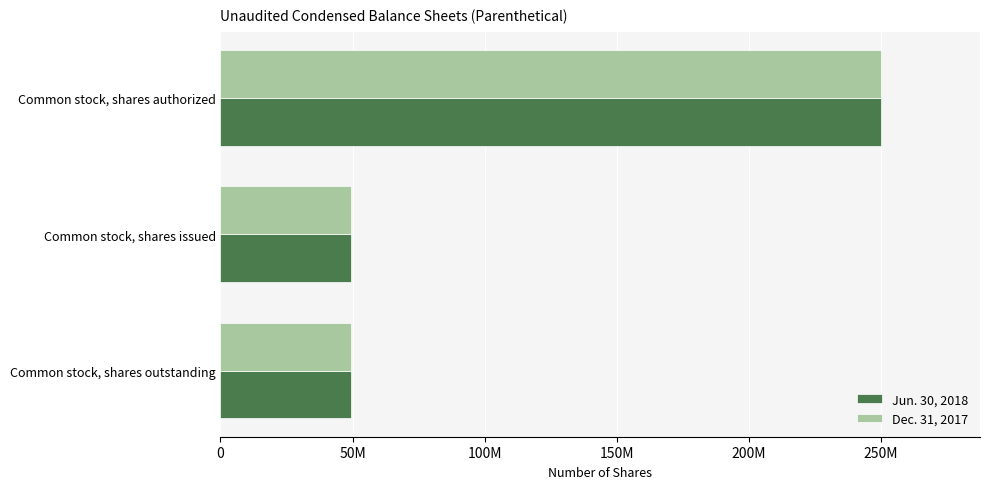

What are all the series names shown in the legend?

Jun. 30, 2018, Dec. 31, 2017